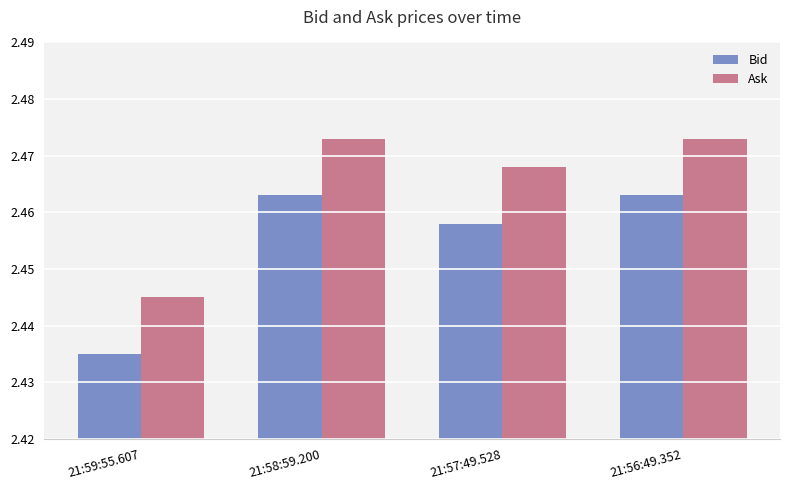

The value of Ask at 21:57:49.528 is 1.2. True or false?

False